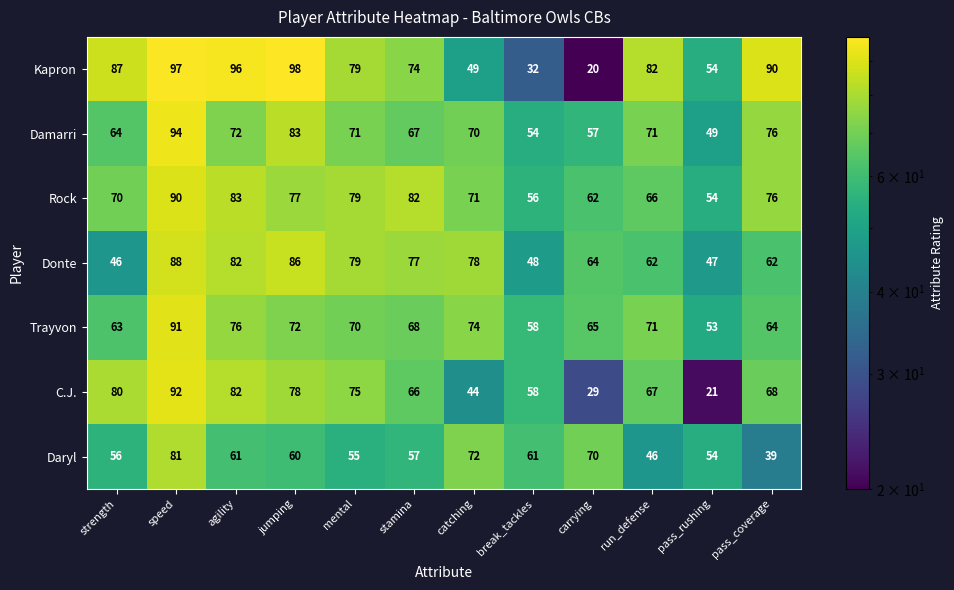

What is the difference between the highest and lowest values at strength?

41